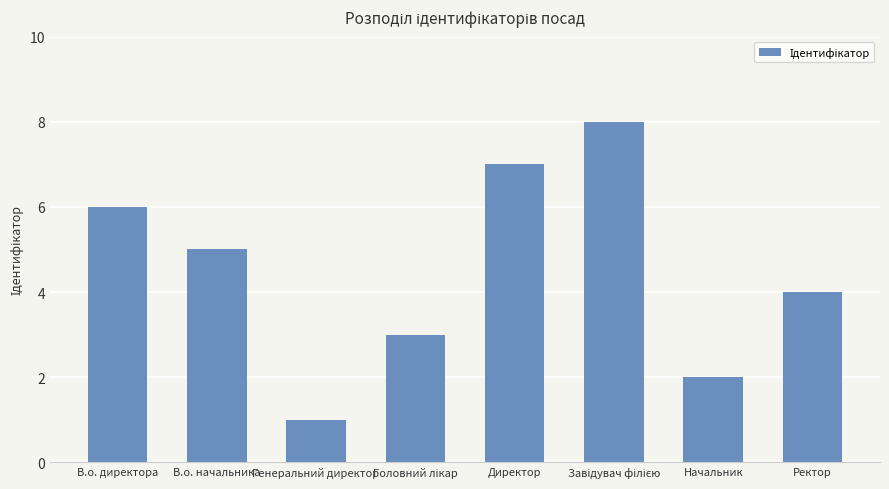

How many series are shown in this chart?

1